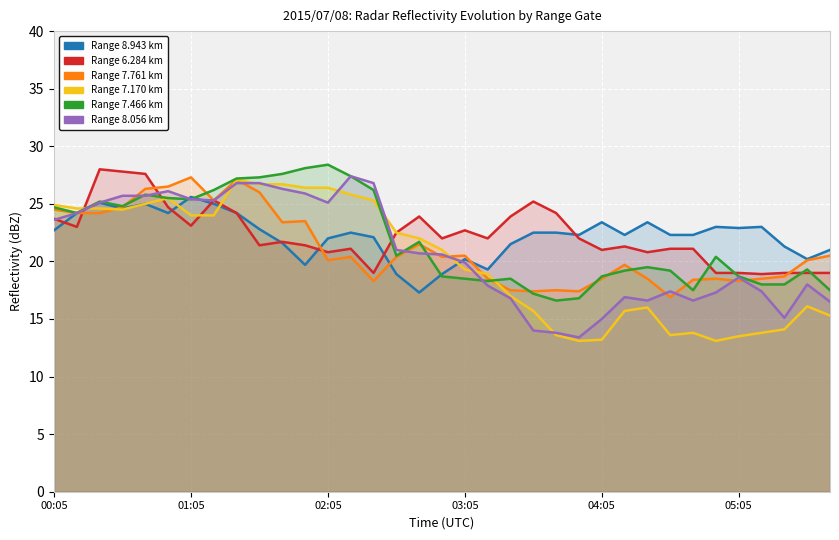

Reading left to right, transcribe all the data shown in this chart.

8.943: 00:05=22.7	00:15=24.2	00:25=25.1	00:35=24.6	00:45=25.0	00:55=24.2	01:05=25.6	01:15=25.0	01:25=24.2	01:35=22.8	01:45=21.6	01:55=19.7	02:05=22.0	02:15=22.5	02:25=22.1	02:35=18.9	02:45=17.3	02:55=18.9	03:05=20.2	03:15=19.3	03:25=21.5	03:35=22.5	03:45=22.5	03:55=22.3	04:05=23.4	04:15=22.3	04:25=23.4	04:35=22.3	04:45=22.3	04:55=23.0	05:05=22.9	05:15=23.0	05:25=21.3	05:35=20.2	05:45=21.0
6.284: 00:05=23.7	00:15=23.0	00:25=28.0	00:35=27.8	00:45=27.6	00:55=24.7	01:05=23.1	01:15=25.3	01:25=24.2	01:35=21.4	01:45=21.7	01:55=21.4	02:05=20.8	02:15=21.1	02:25=19.0	02:35=22.5	02:45=23.9	02:55=22.0	03:05=22.7	03:15=22.0	03:25=23.9	03:35=25.2	03:45=24.2	03:55=22.0	04:05=21.0	04:15=21.3	04:25=20.8	04:35=21.1	04:45=21.1	04:55=19.0	05:05=19.0	05:15=18.9	05:25=19.0	05:35=19.0	05:45=19.0
7.761: 00:05=24.5	00:15=24.2	00:25=24.2	00:35=24.7	00:45=26.3	00:55=26.5	01:05=27.3	01:15=25.3	01:25=27.1	01:35=26.0	01:45=23.4	01:55=23.5	02:05=20.1	02:15=20.4	02:25=18.3	02:35=20.4	02:45=21.5	02:55=20.4	03:05=20.5	03:15=18.5	03:25=17.5	03:35=17.4	03:45=17.5	03:55=17.4	04:05=18.5	04:15=19.7	04:25=18.5	04:35=16.9	04:45=18.4	04:55=18.5	05:05=18.3	05:15=18.5	05:25=18.7	05:35=20.1	05:45=20.5
7.170: 00:05=24.9	00:15=24.6	00:25=24.6	00:35=24.5	00:45=25.0	00:55=25.5	01:05=24.0	01:15=24.0	01:25=27.1	01:35=26.7	01:45=26.7	01:55=26.4	02:05=26.4	02:15=25.8	02:25=25.3	02:35=22.5	02:45=22.0	02:55=21.0	03:05=19.3	03:15=18.9	03:25=17.0	03:35=15.7	03:45=13.6	03:55=13.1	04:05=13.2	04:15=15.7	04:25=16.0	04:35=13.6	04:45=13.8	04:55=13.1	05:05=13.5	05:15=13.8	05:25=14.1	05:35=16.1	05:45=15.3
7.466: 00:05=24.7	00:15=24.2	00:25=25.2	00:35=24.8	00:45=25.8	00:55=25.5	01:05=25.4	01:15=26.2	01:25=27.2	01:35=27.3	01:45=27.6	01:55=28.1	02:05=28.4	02:15=27.4	02:25=26.2	02:35=20.5	02:45=21.7	02:55=18.7	03:05=18.5	03:15=18.3	03:25=18.5	03:35=17.2	03:45=16.6	03:55=16.8	04:05=18.7	04:15=19.2	04:25=19.5	04:35=19.2	04:45=17.5	04:55=20.4	05:05=18.7	05:15=18.0	05:25=18.0	05:35=19.3	05:45=17.5
8.056: 00:05=23.6	00:15=24.2	00:25=25.1	00:35=25.7	00:45=25.7	00:55=26.1	01:05=25.4	01:15=25.3	01:25=26.8	01:35=26.8	01:45=26.3	01:55=25.9	02:05=25.1	02:15=27.4	02:25=26.8	02:35=21.0	02:45=20.7	02:55=20.6	03:05=19.9	03:15=17.9	03:25=16.8	03:35=14.0	03:45=13.8	03:55=13.4	04:05=15.0	04:15=16.9	04:25=16.6	04:35=17.4	04:45=16.6	04:55=17.3	05:05=18.6	05:15=17.4	05:25=15.1	05:35=18.0	05:45=16.5